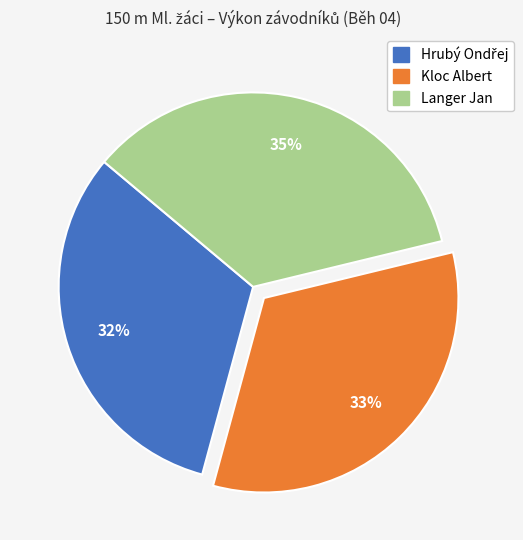

To the nearest percent, what is the difference between the Langer Jan and Kloc Albert slice percentages?

2%